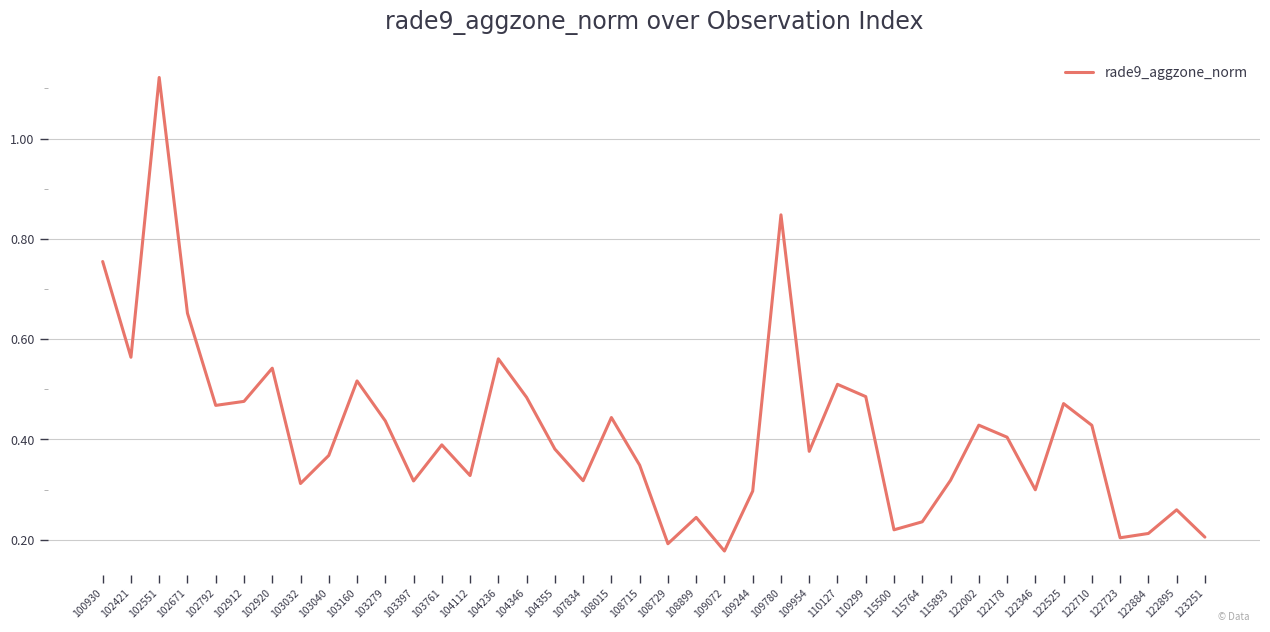

True or false: the data shows 0.2 at 115764.

True